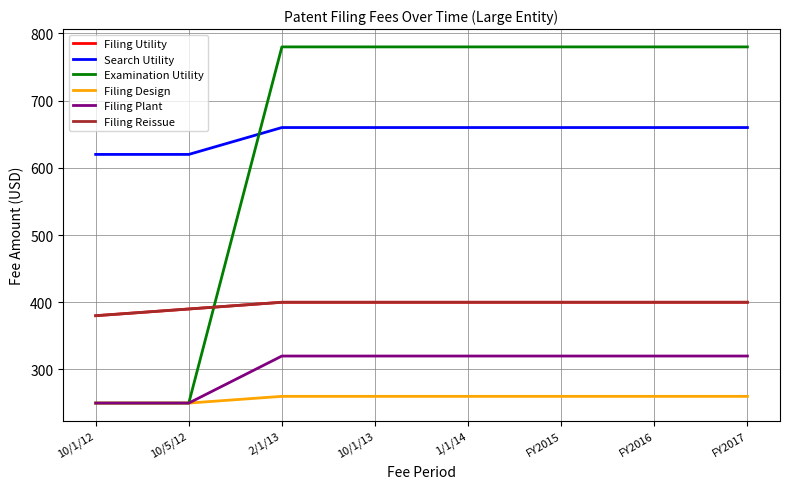

What is the total value across all series at 1/1/14?

2820